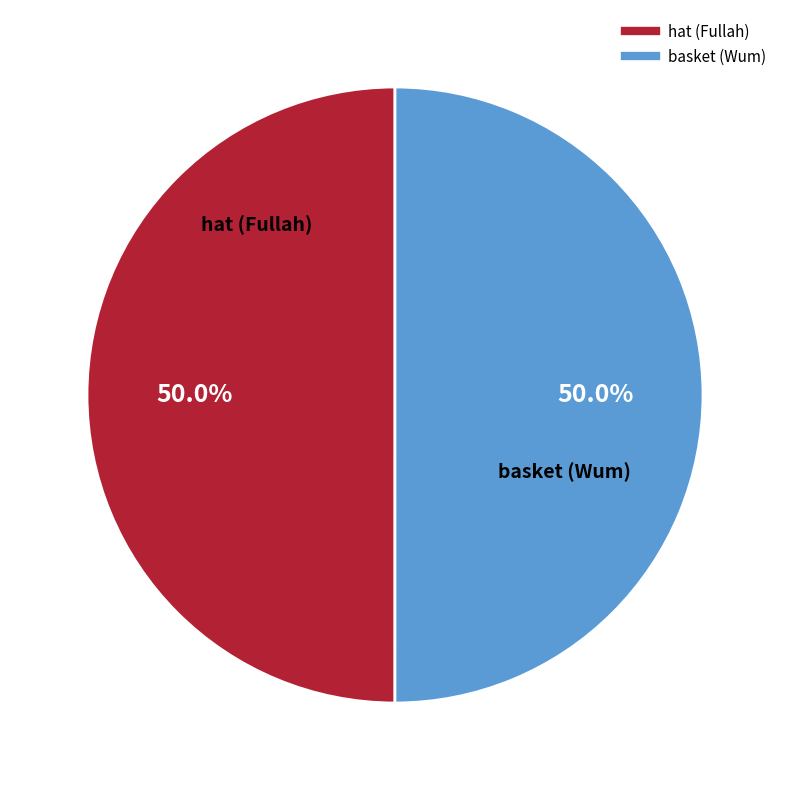

What is the ratio of the value at basket (Wum) to the value at hat (Fullah)?

1.0